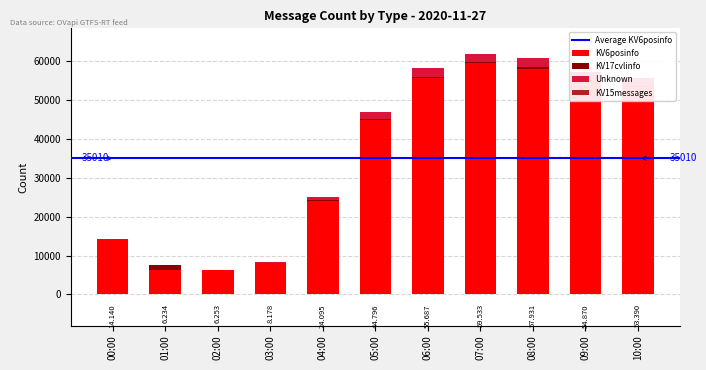

At which category is the sum across all series the highest?

07:00